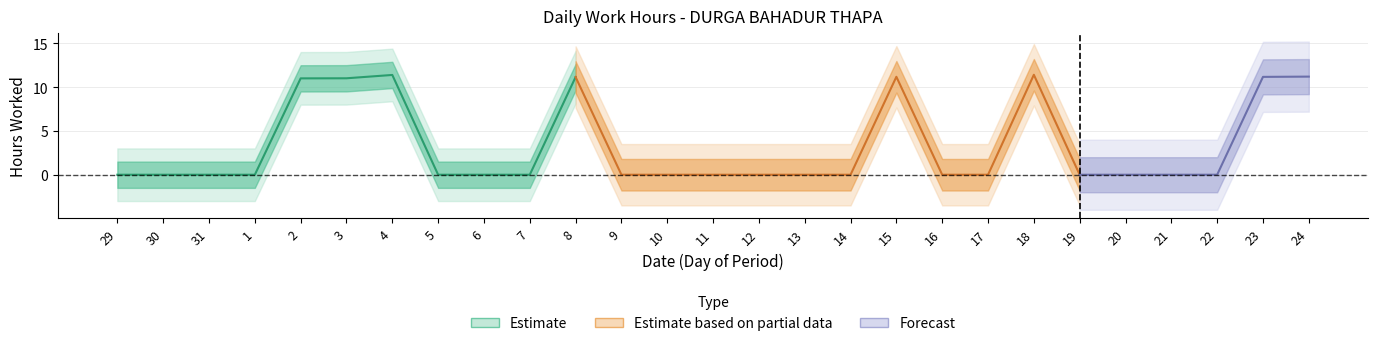

True or false: Overtime and Regular (Low) intersect in this chart.

False